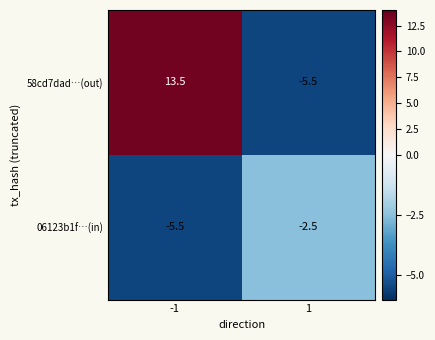

Reading left to right, extract all data points from this chart.

58cd7dad…(out): -1=13.5	1=-5.5
06123b1f…(in): -1=-5.5	1=-2.5